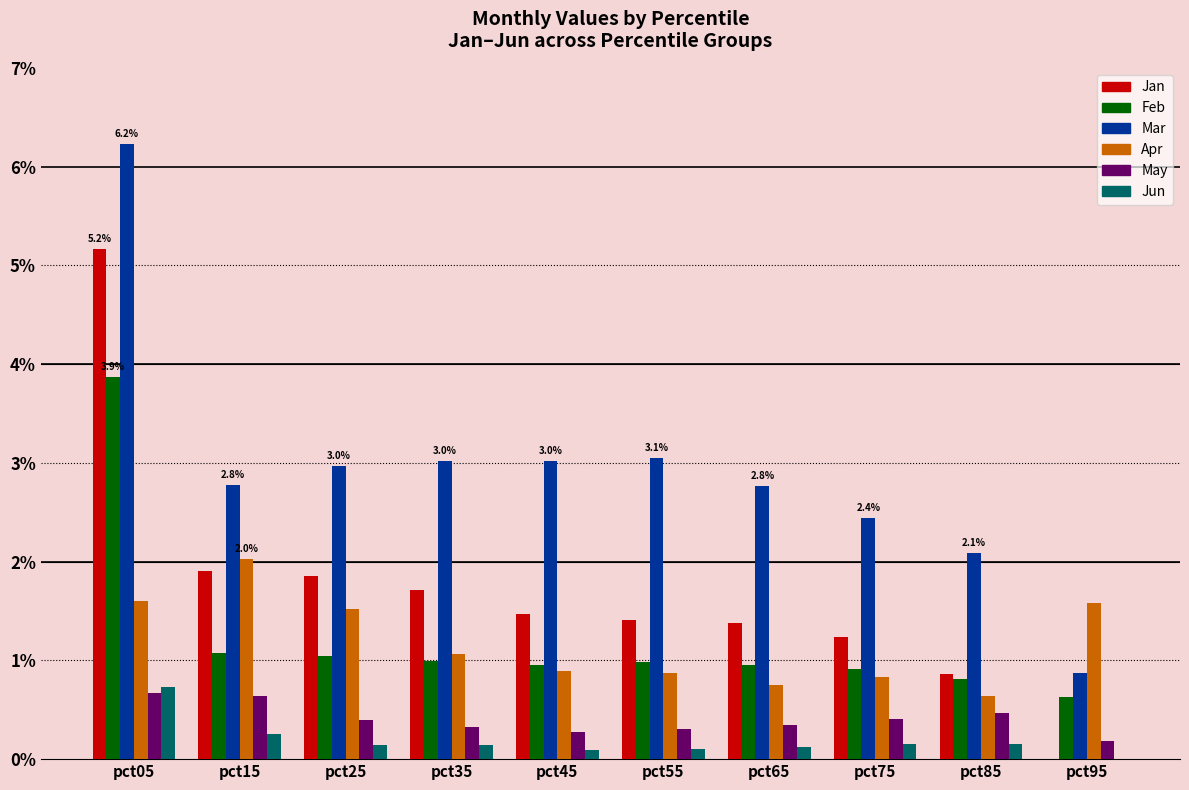

What is the maximum value for Apr?

2.0